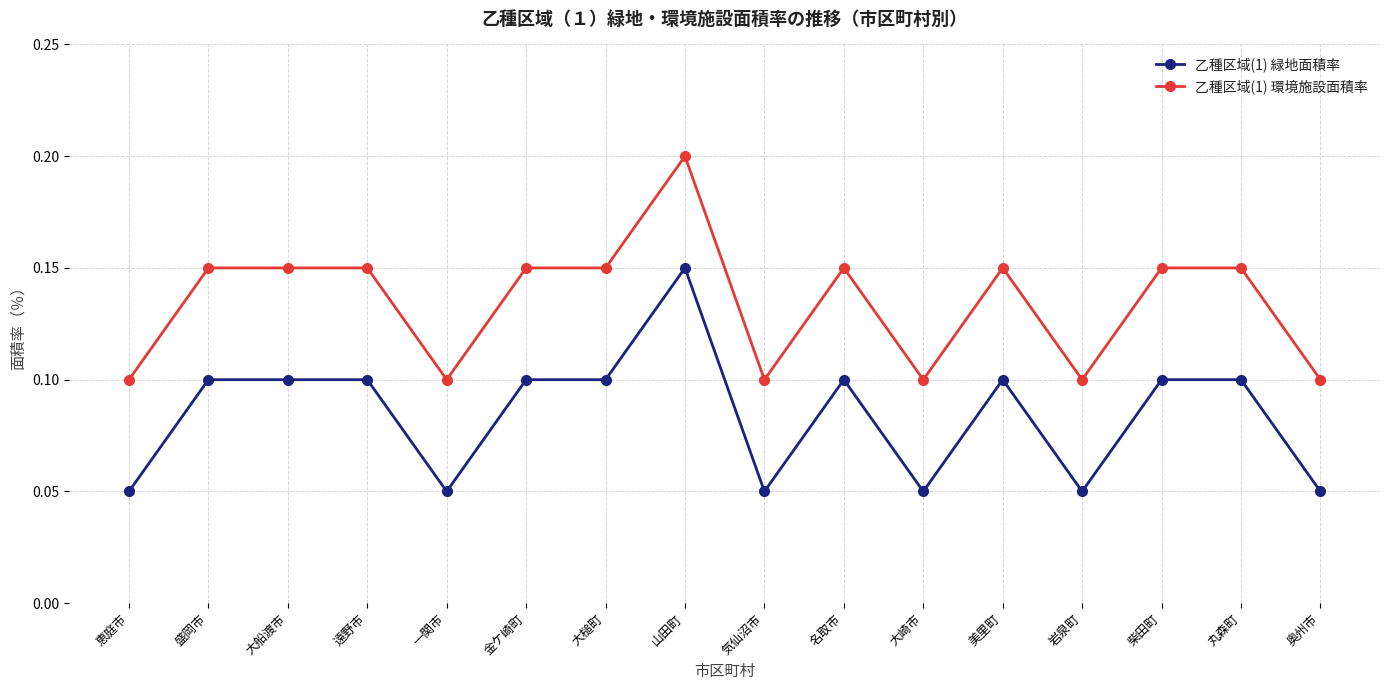

List the series in order of their peak value, lowest first.

乙種区域(1) 緑地面積率, 乙種区域(1) 環境施設面積率